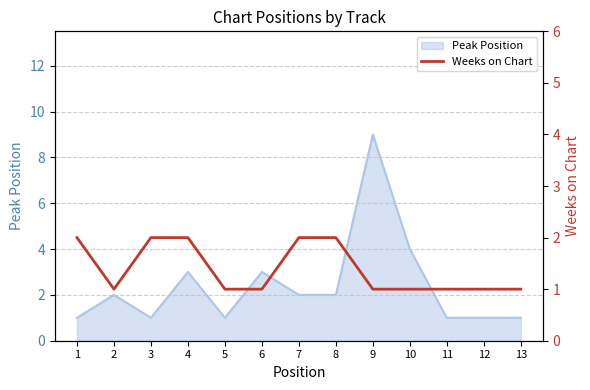

At which label is Peak Position closest to 5?

10